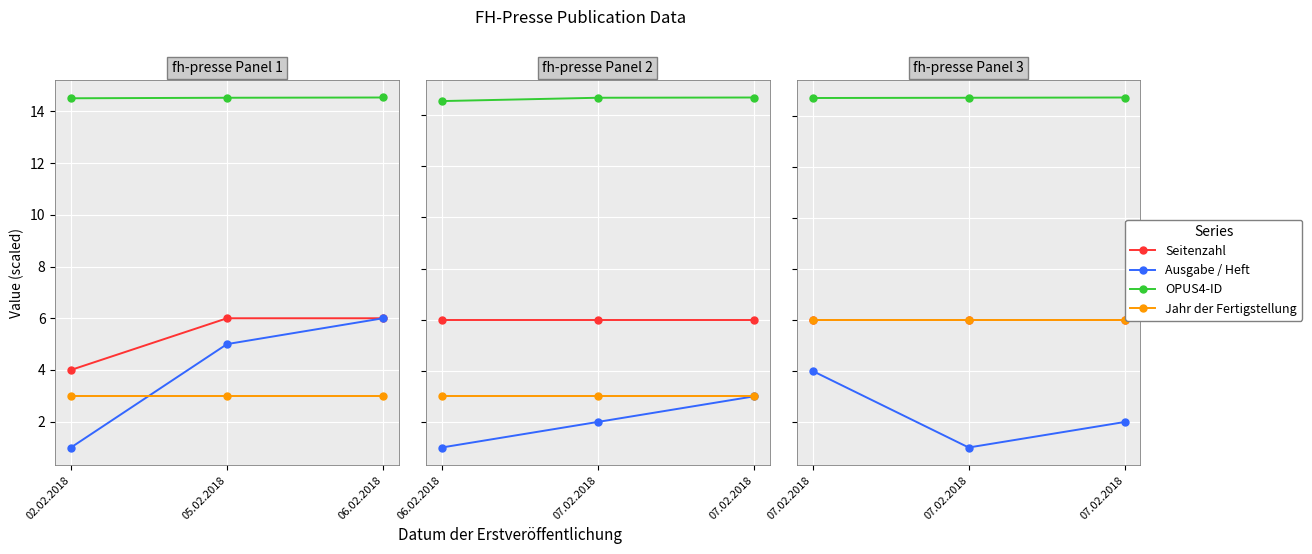

Which series changed the most between 02.02.2018 and 05.02.2018?

Ausgabe / Heft